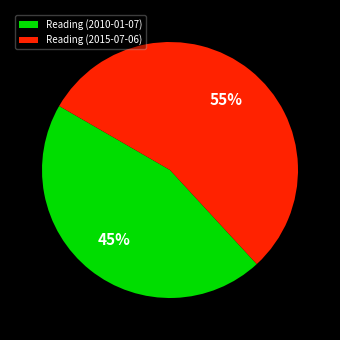

Is the sum of Reading (2010-01-07) and Reading (2015-07-06) greater than half?

Yes